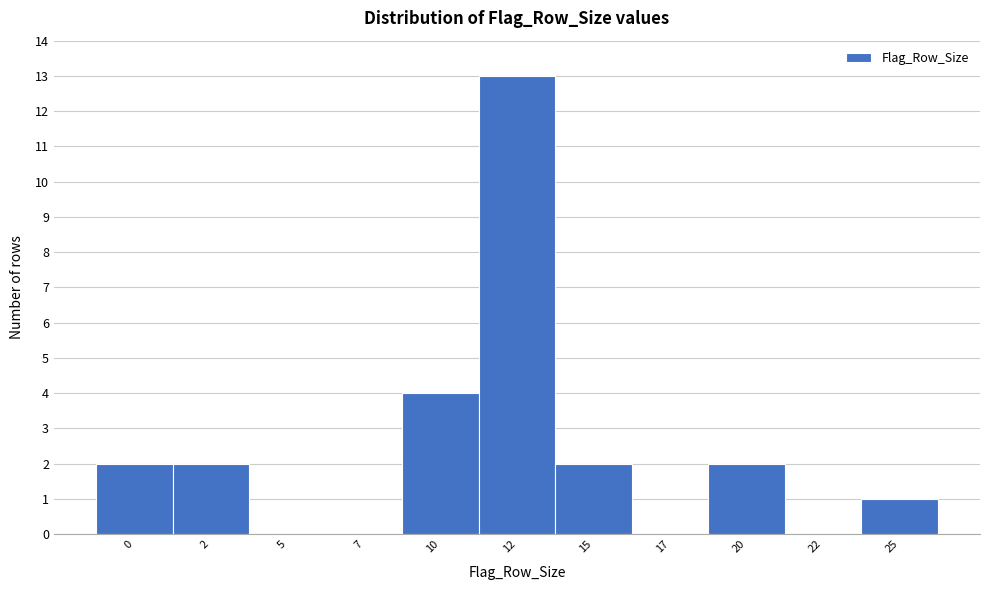

Reading right to left, extract all data points from this chart.

25=1	22=0	20=2	17=0	15=2	12=13	10=4	7=0	5=0	2=2	0=2